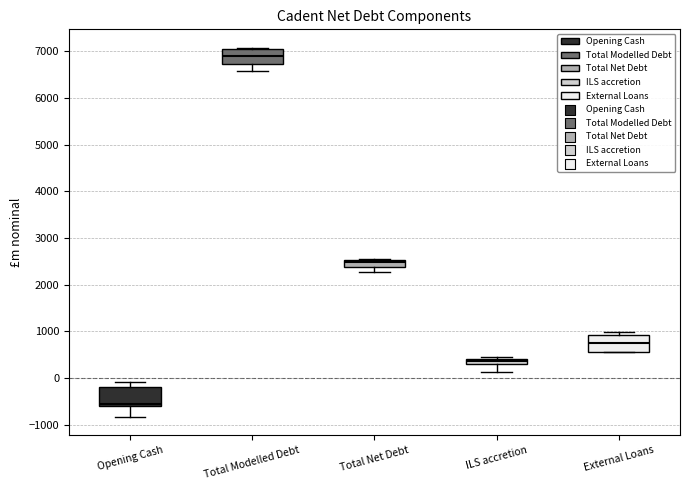

Which box has the lowest median line?

Opening Cash